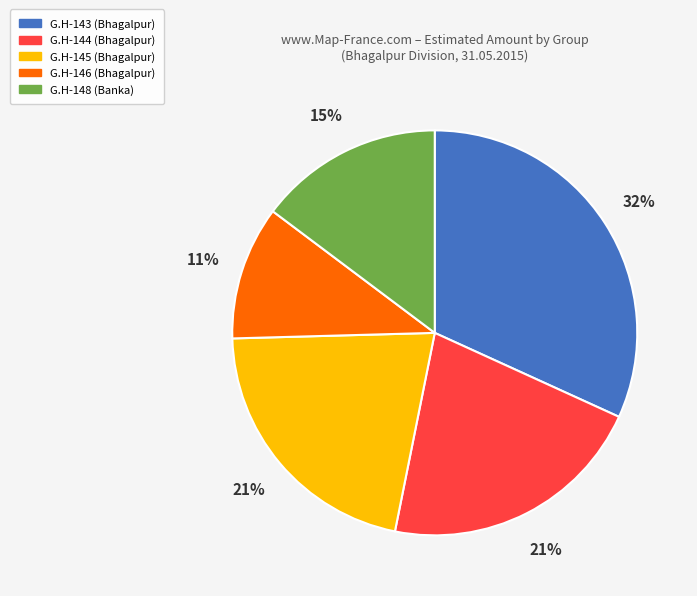

Does any single category account for the majority?

No